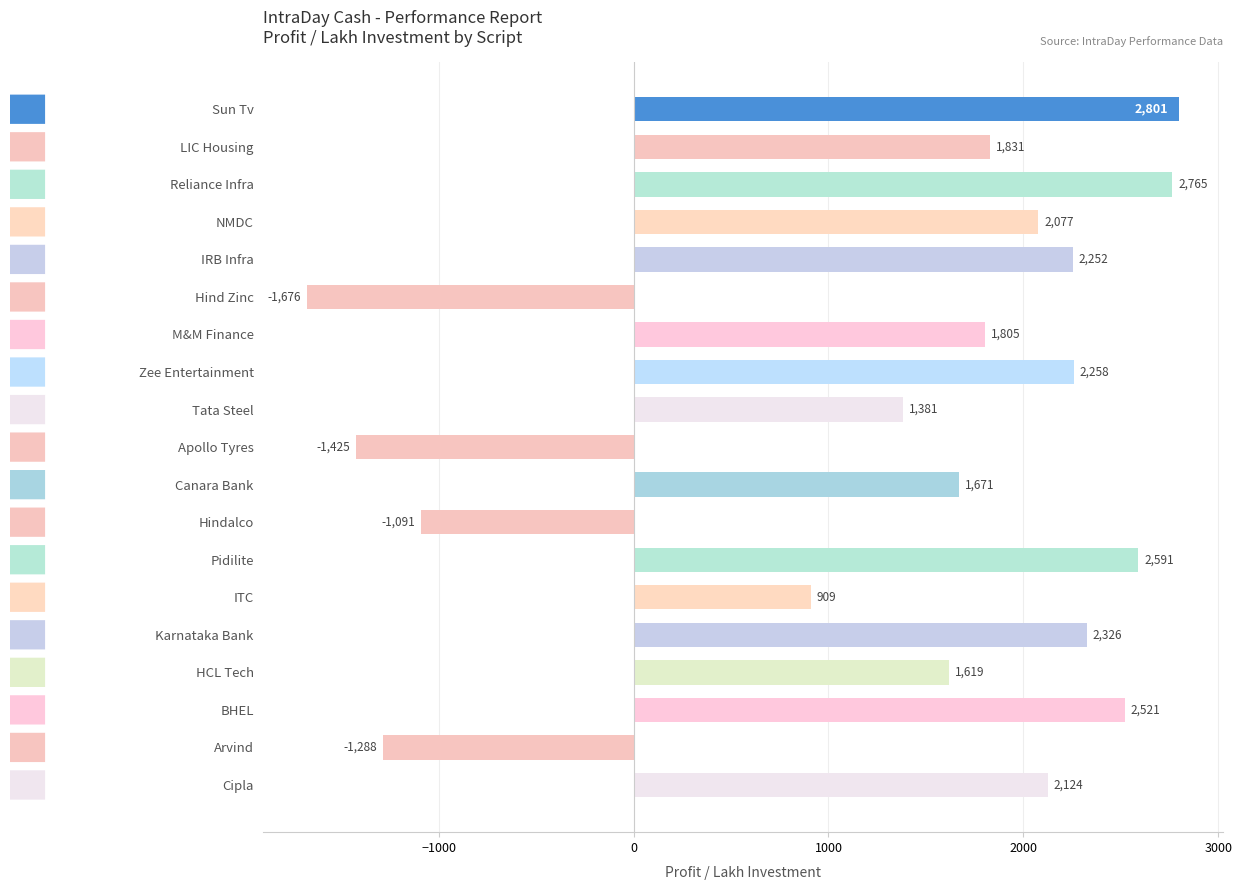

How many bars are there in total?

19